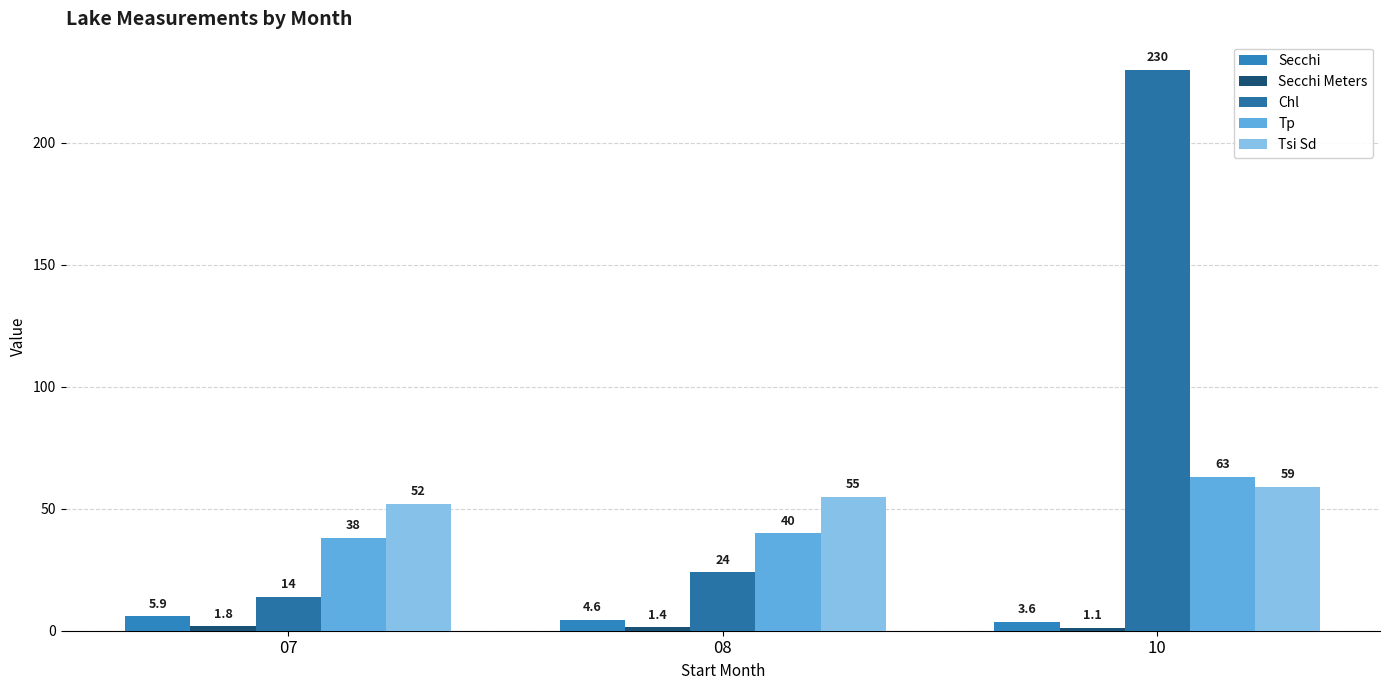

What is the value of the Tsi Sd bar at the 2nd from the left?

55.0